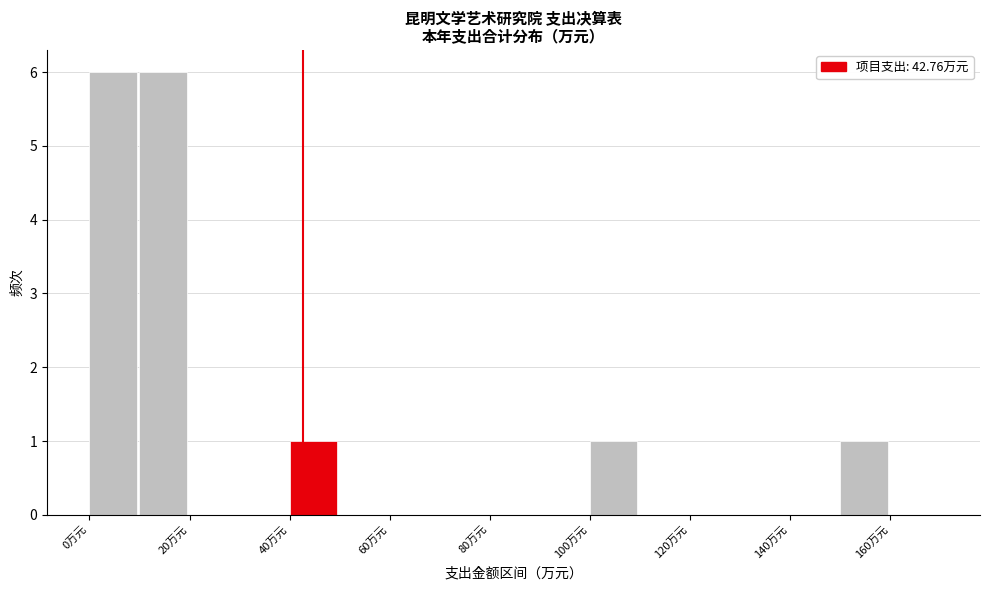

What is the height of the bar covering 40 to 50 on the x-axis? The values are not printed on the chart, so give them approximately, as read against the axis.

1